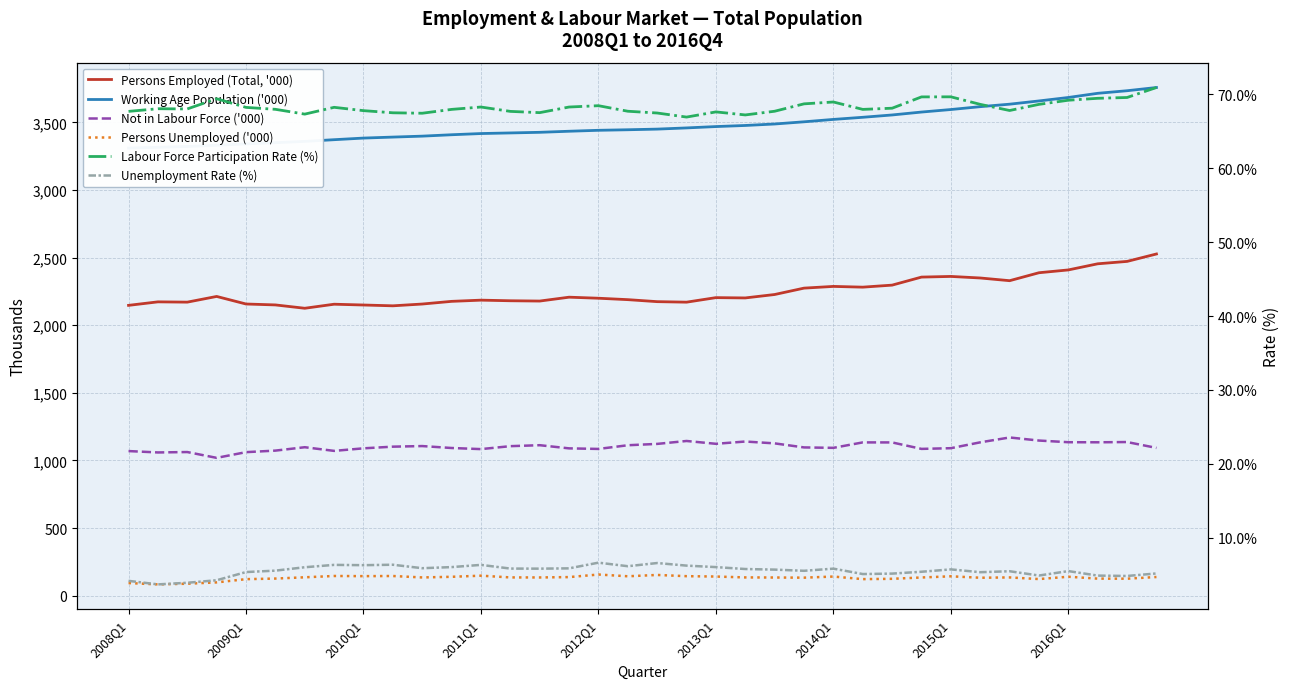

Where is Working Age Population ('000) nearest to the value 3534?

25